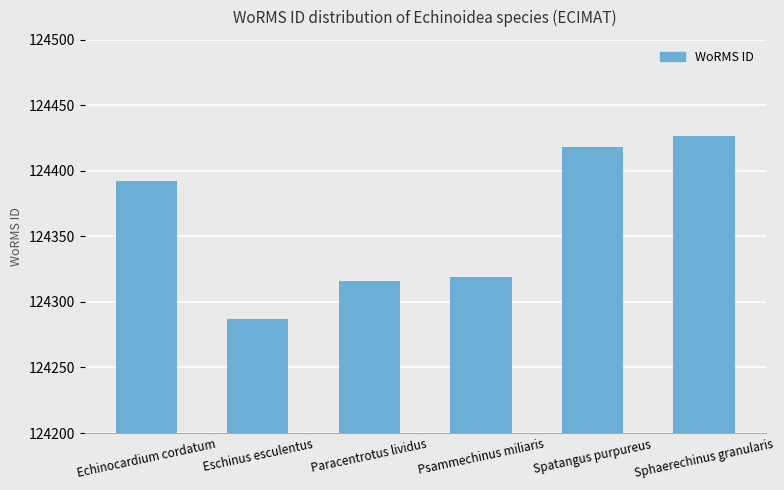

What is the change in value from Echinocardium cordatum to Spatangus purpureus?

+26